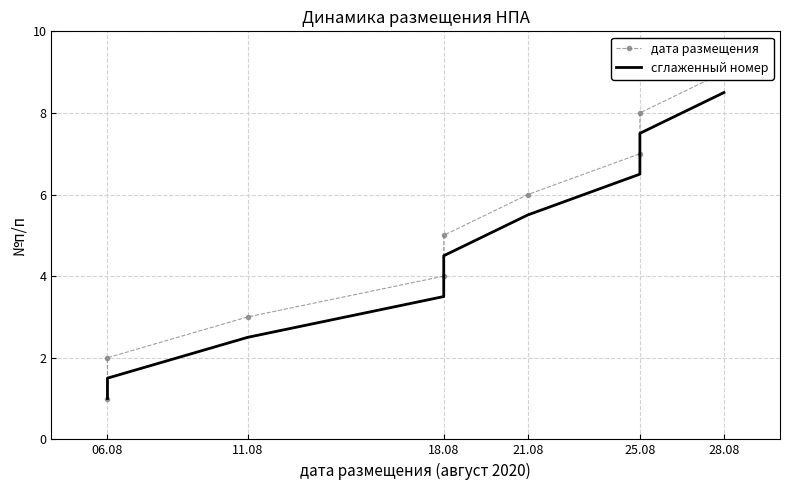

What is the difference between the maximum and minimum values in the сглаженный номер series?

7.5